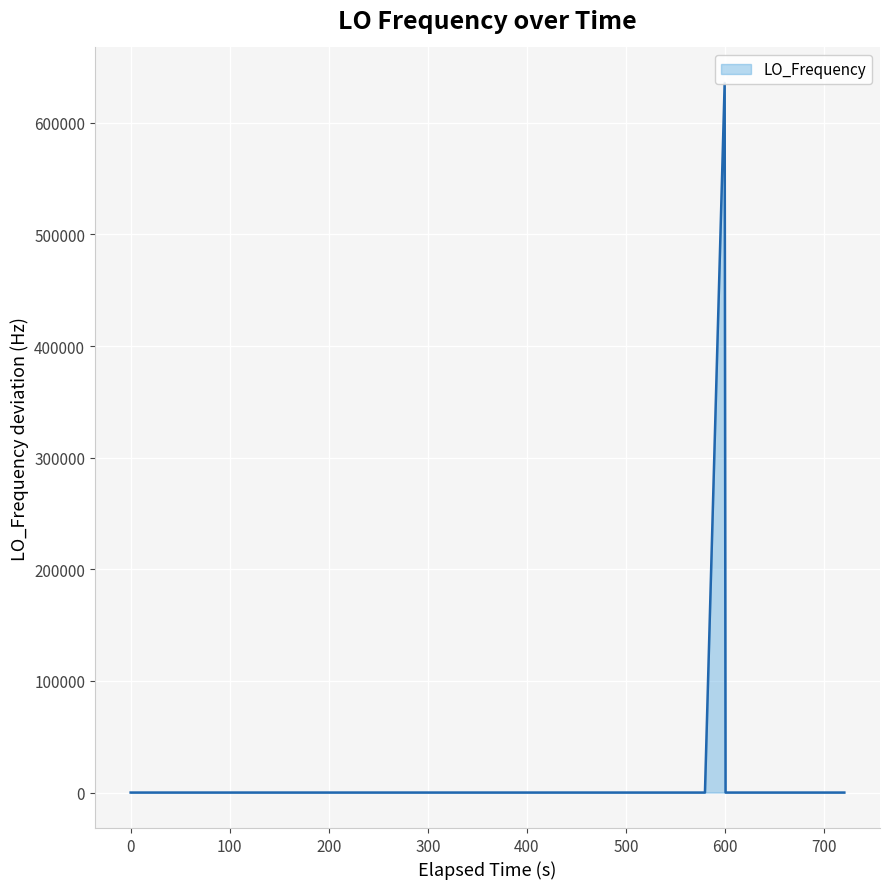

Reading right to left, what are all the values shown in this chart?

3.7	3.6	2.9	3.7	3.8	3.9	1.1	635706.6	1.0	1.7	1.2	1.2	1.5	3.5	4.0	4.1	4.0	1.1	2.1	2.1	1.8	1.8	1.3	0.0	2.4	2.4	2.5	2.0	2.2	1.3	1.2	1.2	1.2	1.8	1.8	1.6	3.7	1.4	1.1	1.0